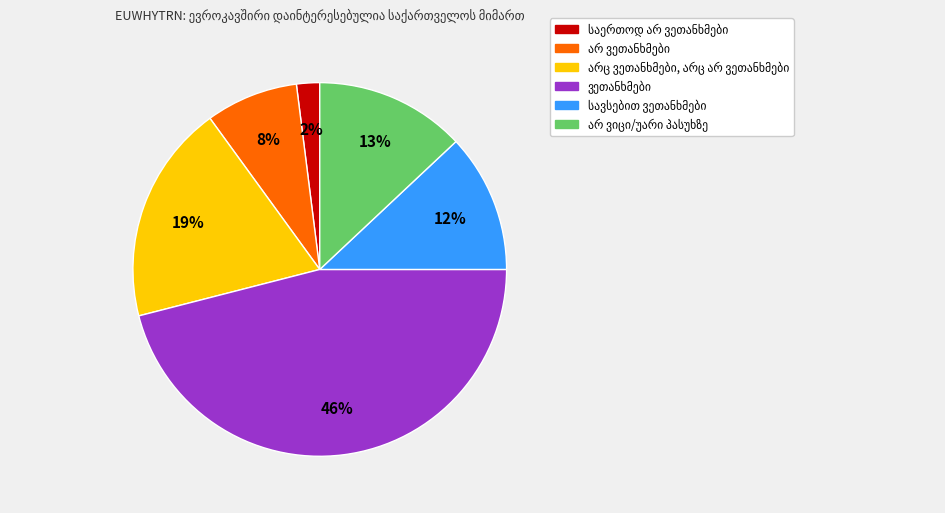

To the nearest percent, what is the difference between the largest and smallest slice percentages?

44%